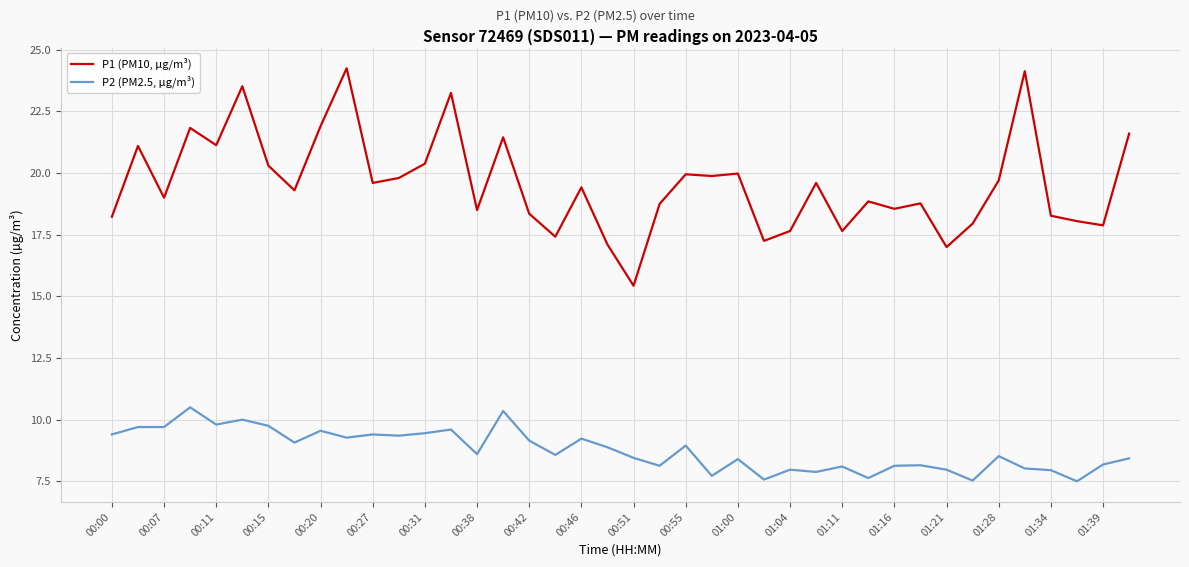

What is the difference between the maximum and minimum values in the P2 (PM2.5, µg/m³) series?

3.0